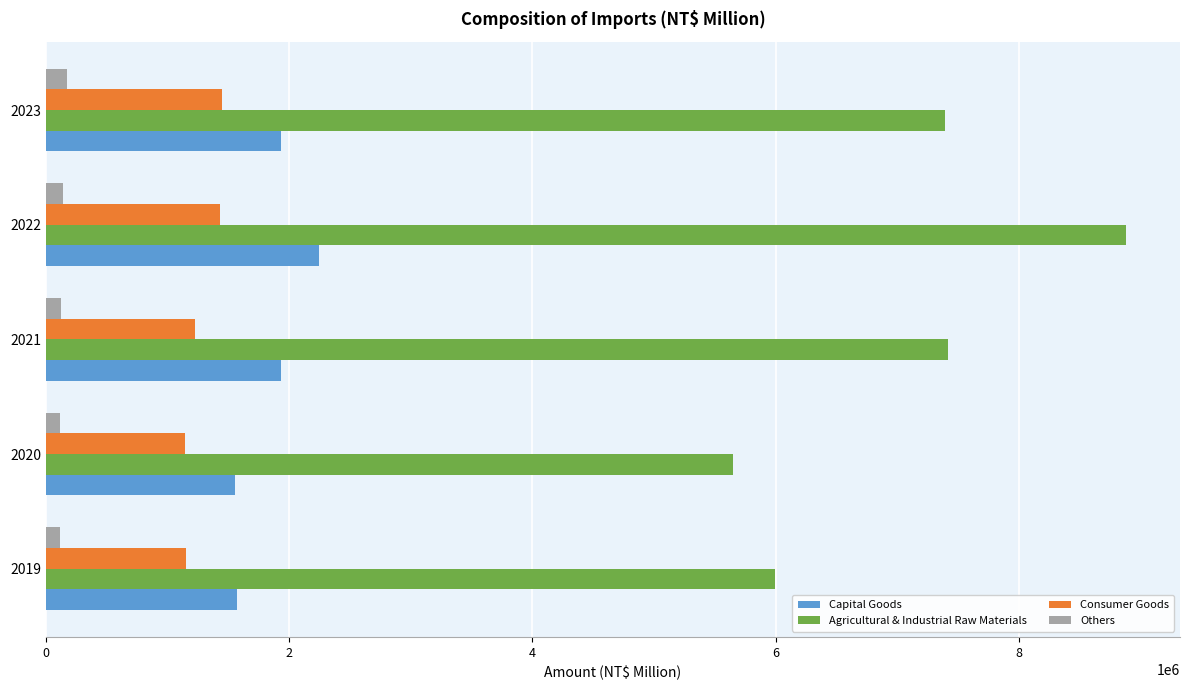

How many categories are shown in the chart?

5